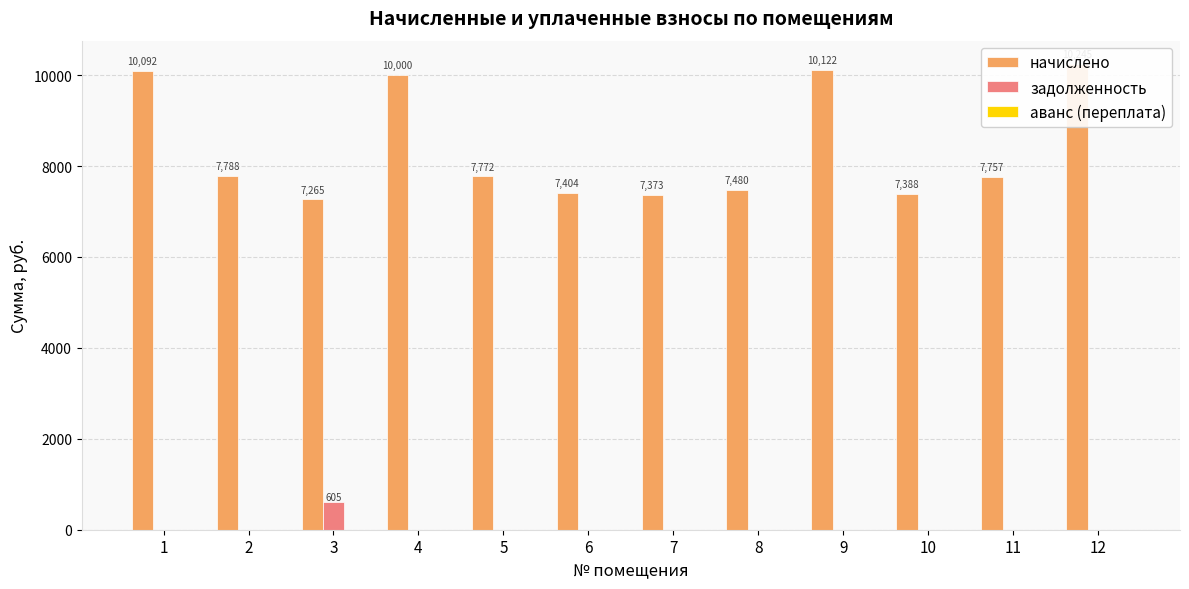

Rank the series by their maximum value, from highest to lowest.

начислено, задолженность, аванс (переплата)